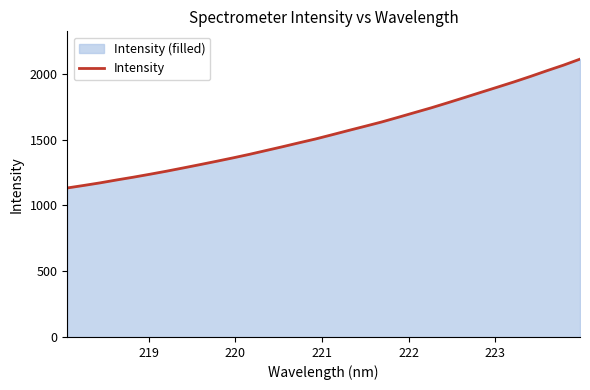

What is the greatest value displayed?

2110.8